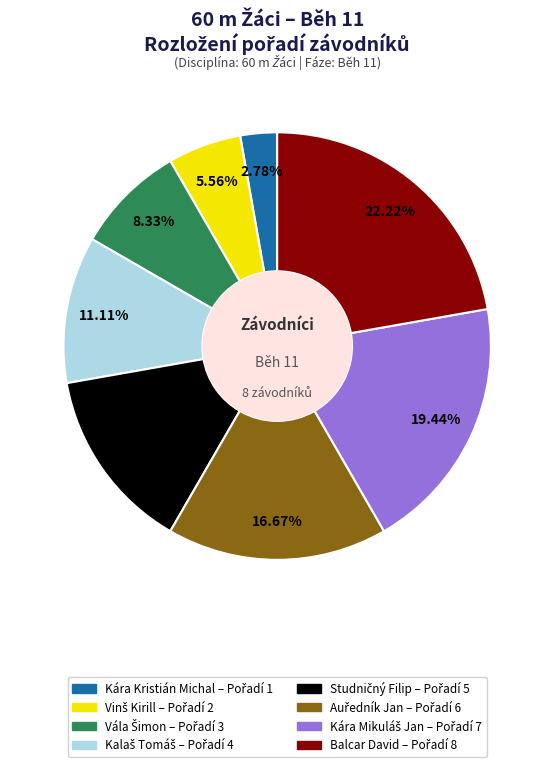

Is Kára Kristián Michal the majority of the pie?

No